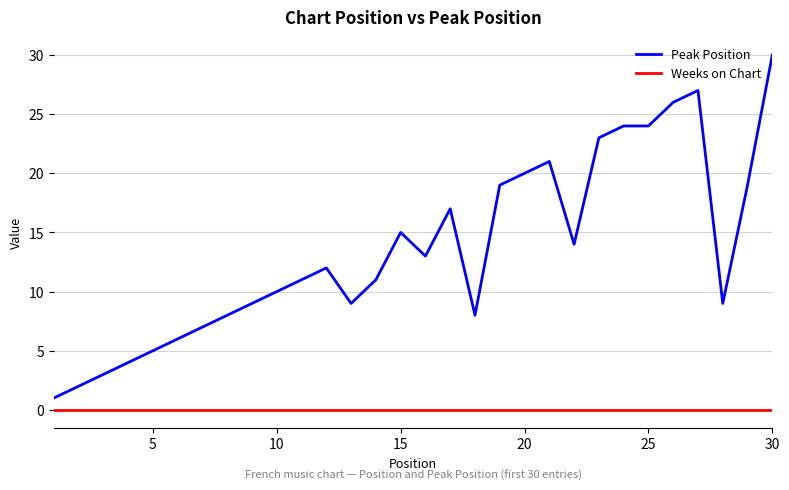

Which series has the widest spread of values?

Peak Position